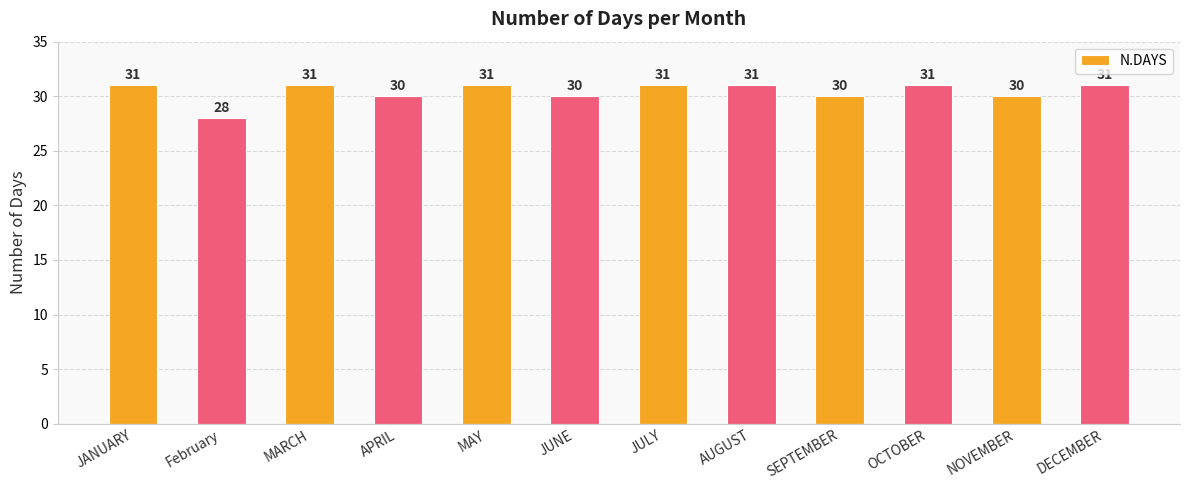

What is the ratio of the value at JANUARY to the value at SEPTEMBER?

1.0